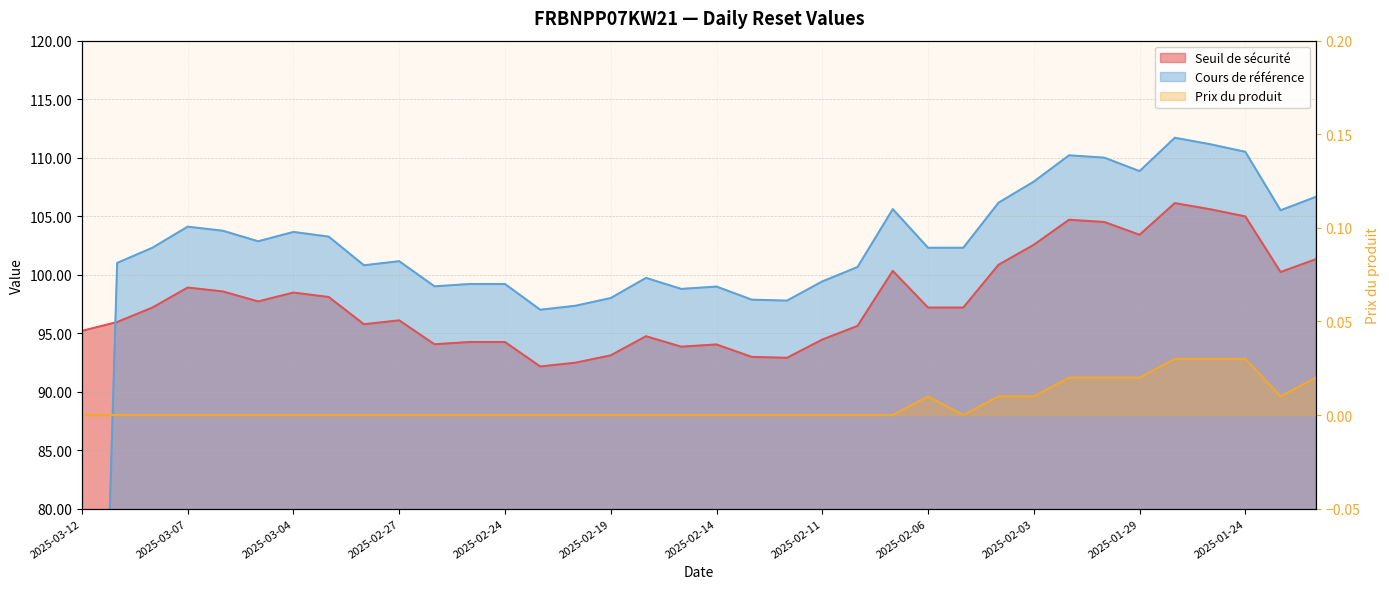

True or false: Prix du produit and Seuil de sécurité intersect in this chart.

False